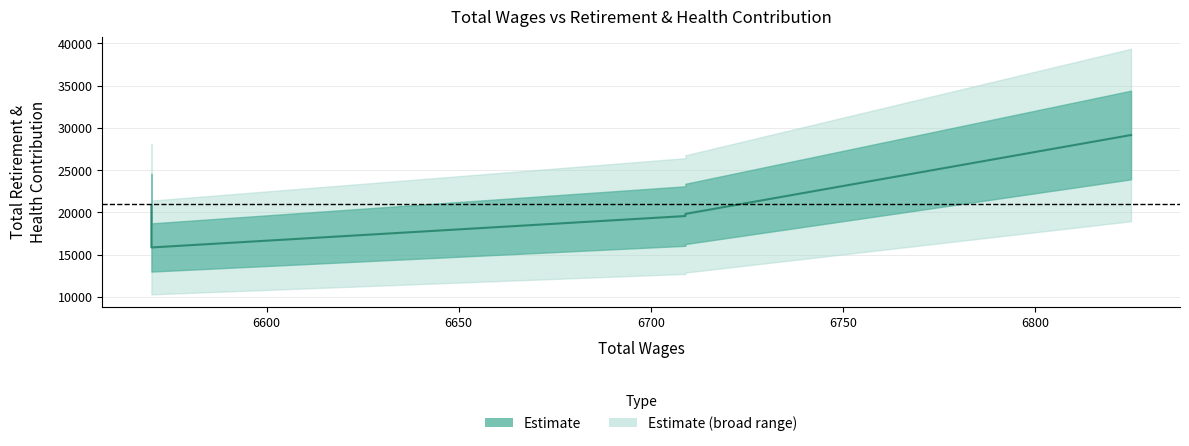

What is the greatest value displayed?

29163